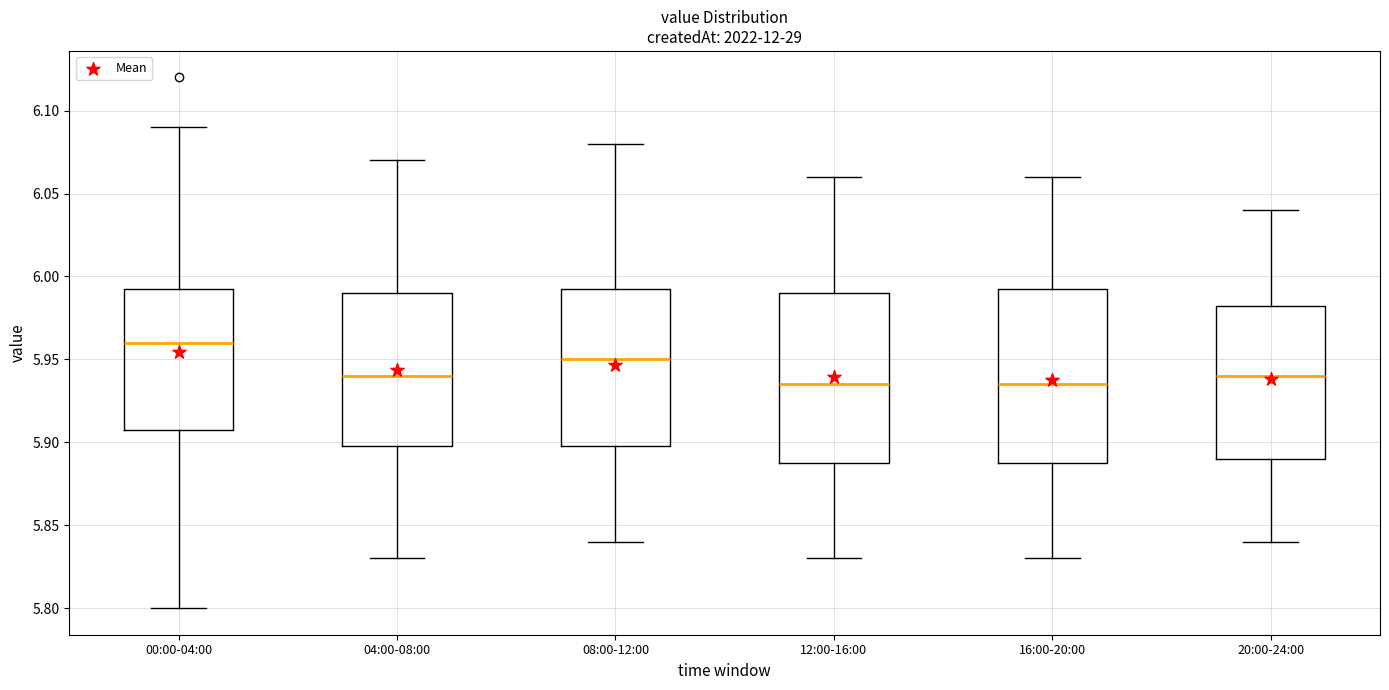

Reading left to right, transcribe this box plot: for each box, give where its median line is, the range the box spans, and where its two whiskers end, as read against the y-axis. The values are not printed on the chart, so give them approximately, as read against the axis.

00:00-04:00: median 5.960, box 5.910 to 5.995, whiskers 5.800 to 6.090
04:00-08:00: median 5.940, box 5.900 to 5.990, whiskers 5.830 to 6.070
08:00-12:00: median 5.950, box 5.900 to 5.995, whiskers 5.840 to 6.080
12:00-16:00: median 5.935, box 5.890 to 5.990, whiskers 5.830 to 6.060
16:00-20:00: median 5.935, box 5.890 to 5.995, whiskers 5.830 to 6.060
20:00-24:00: median 5.940, box 5.890 to 5.985, whiskers 5.840 to 6.040